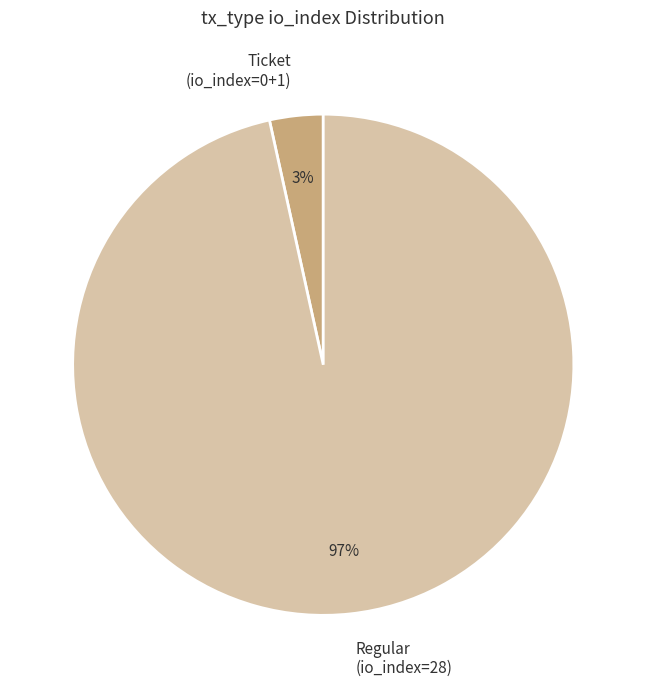

True or false: Ticket (io_index=0+1) accounts for 3% of the total.

True